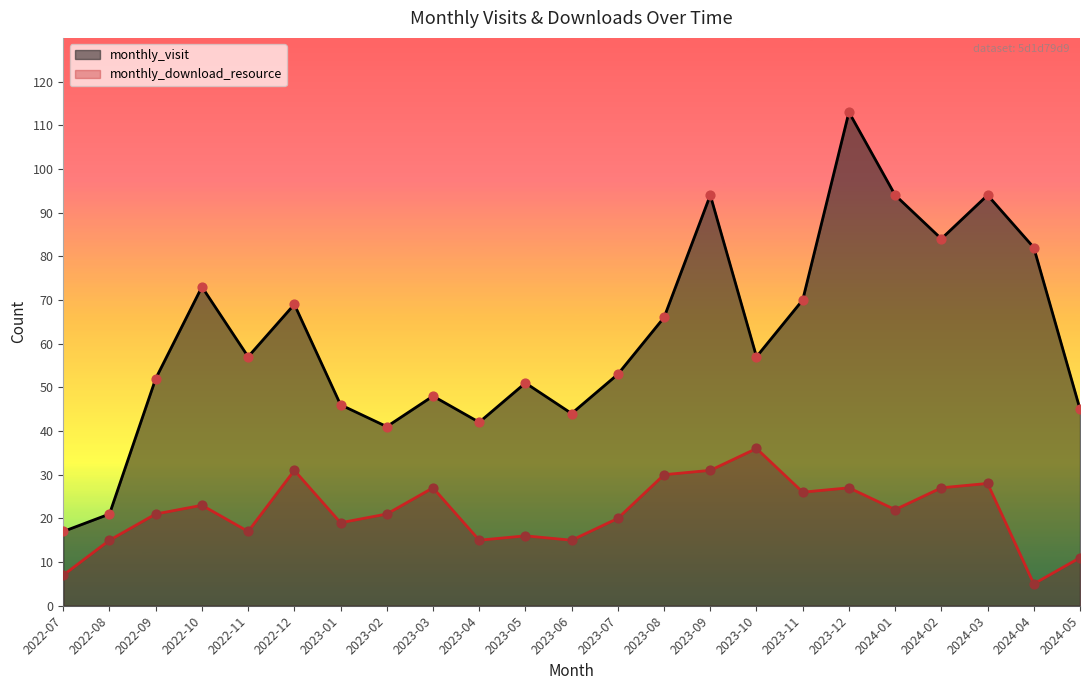

Which series reaches the maximum Y coordinate?

monthly_visit